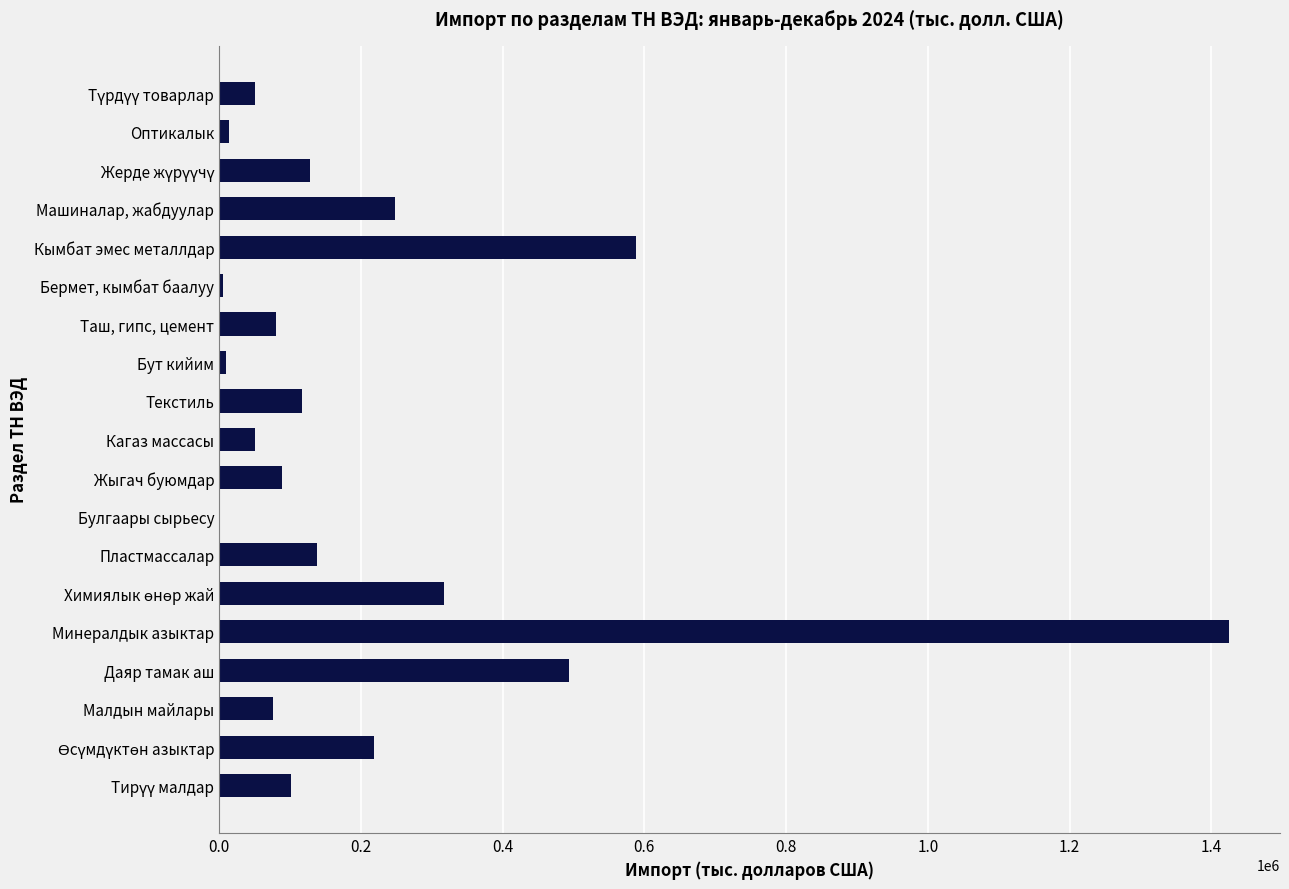

What is the sum of all values?

4156837.3